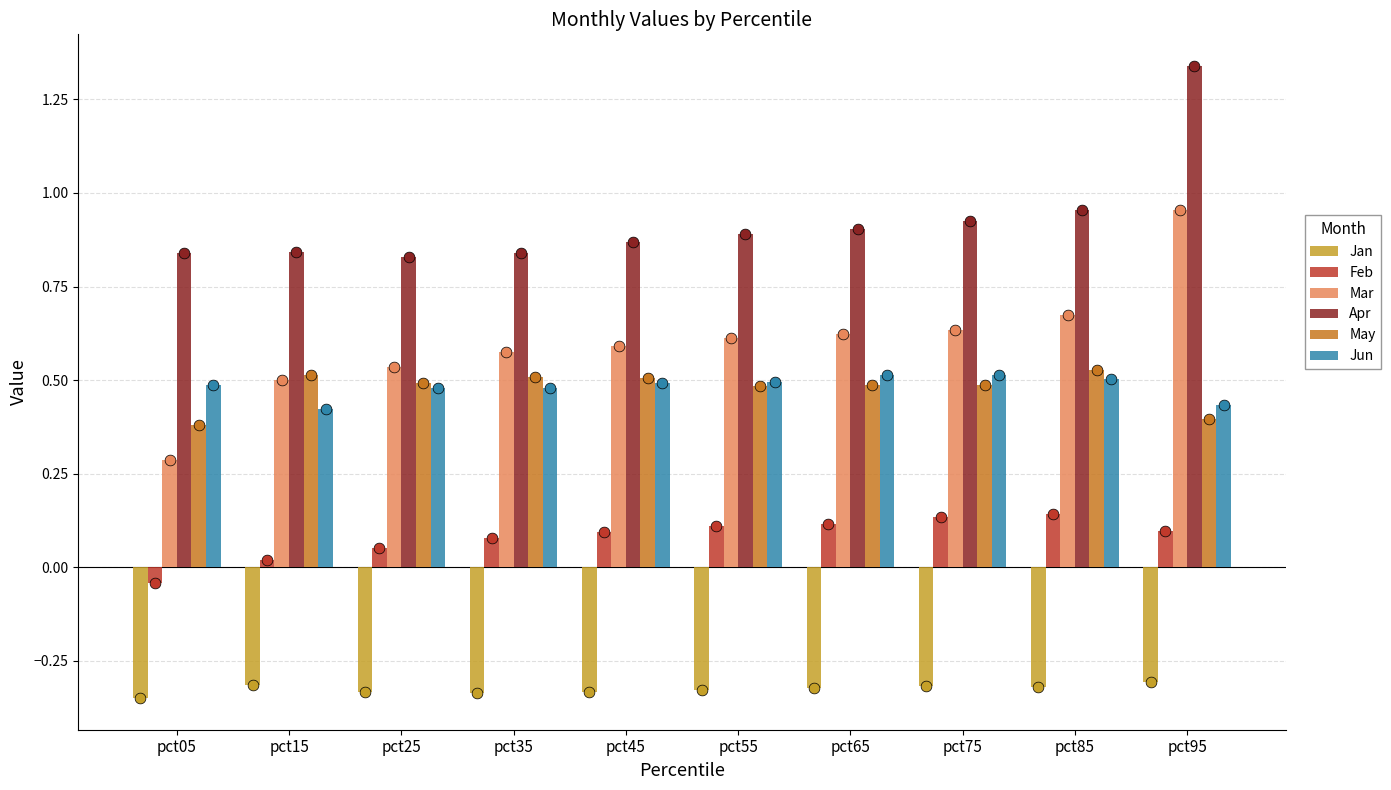

At how many categories does at least one series exceed 0?

10